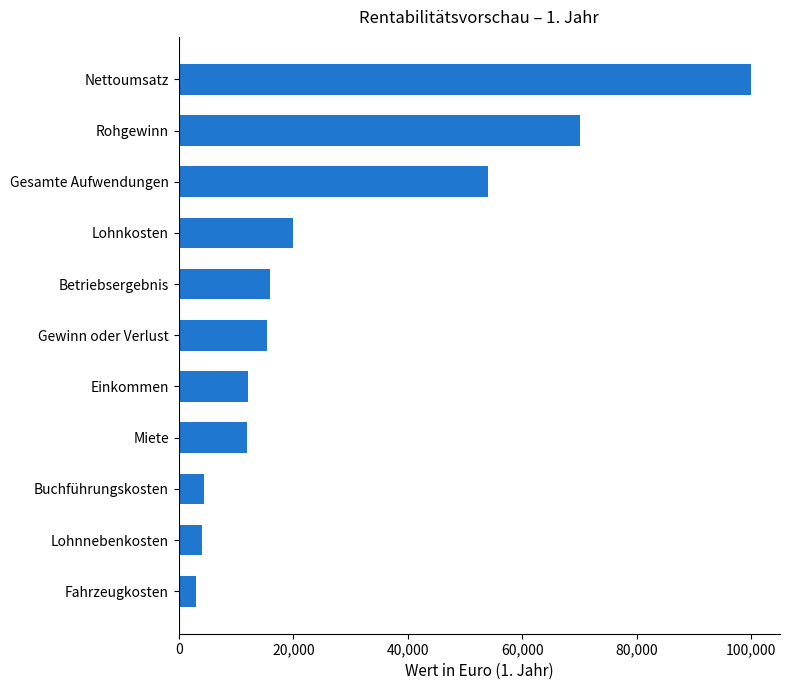

Approximately how many times larger is the value at Buchführungskosten compared to Miete?

0.4